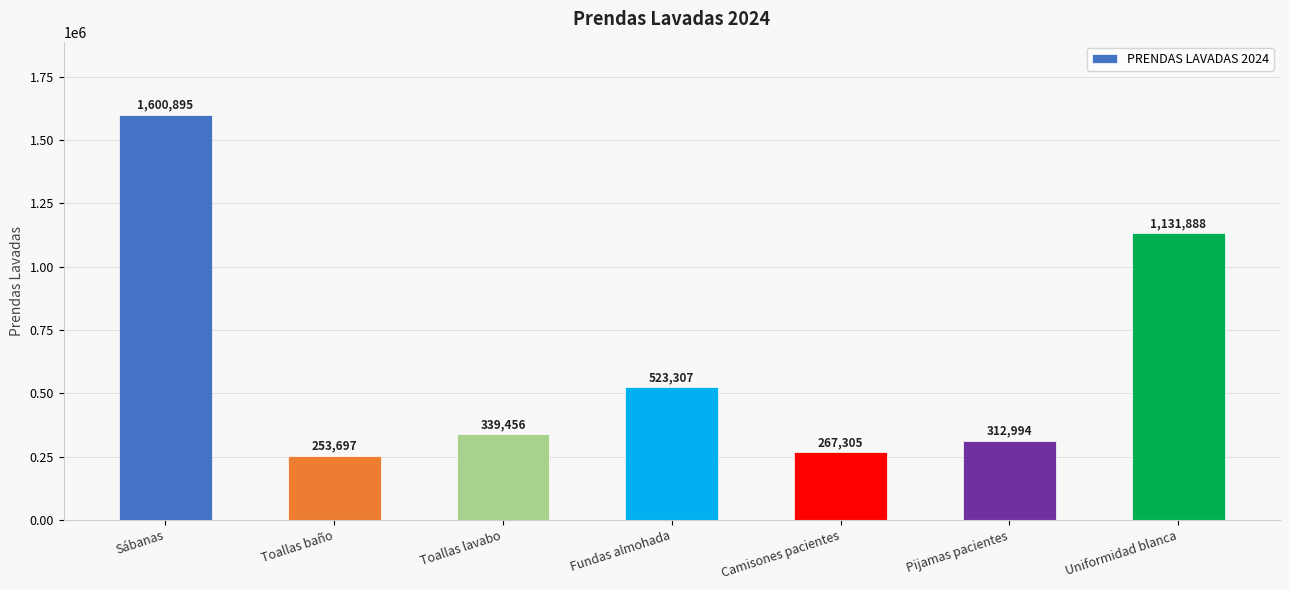

What is the minimum value shown in the chart?

253697